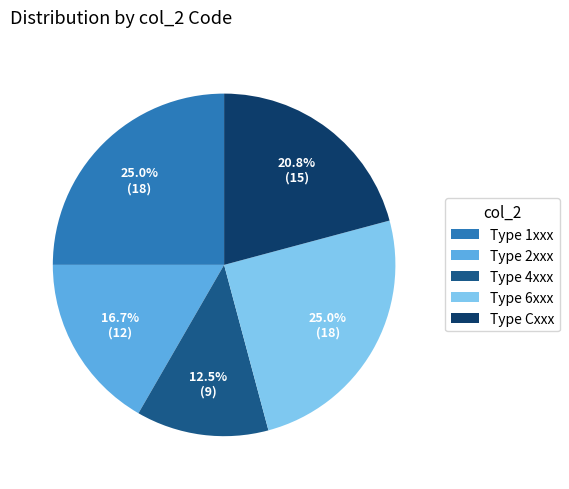

Which category has the smallest portion of the pie?

Type 4xxx